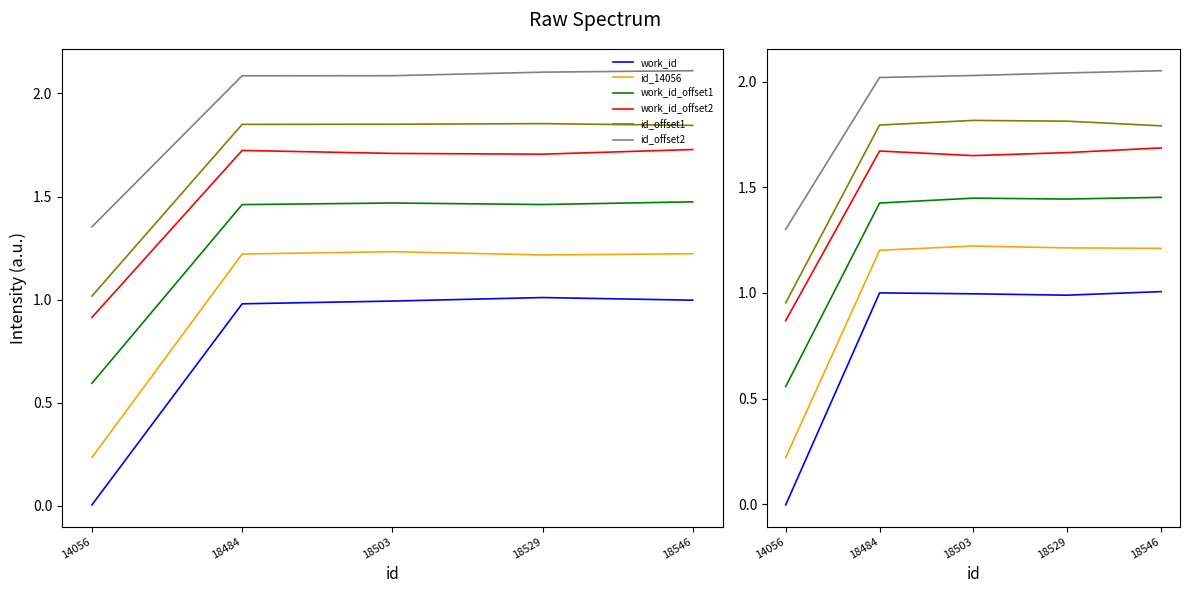

Is it true that work_id_offset1 equals 1.4 at 18484?

True